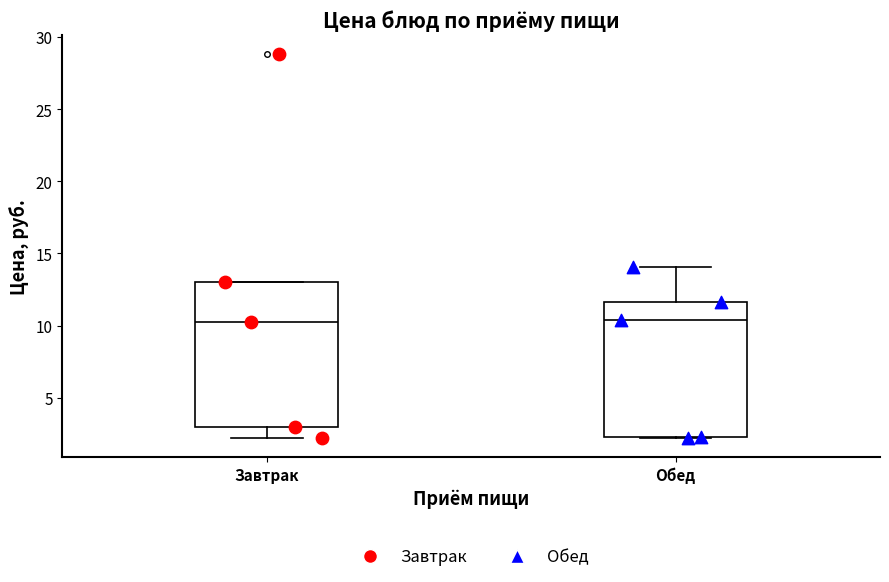

Reading left to right, transcribe this box plot: for each box, give where its median line is, the range the box spans, and where its two whiskers end, as read against the y-axis. The values are not printed on the chart, so give them approximately, as read against the axis.

Завтрак: median 10.5, box 3.0 to 13.0, whiskers 2.0 to 13.0
Обед: median 10.5, box 2.5 to 11.5, whiskers 2.0 to 14.0